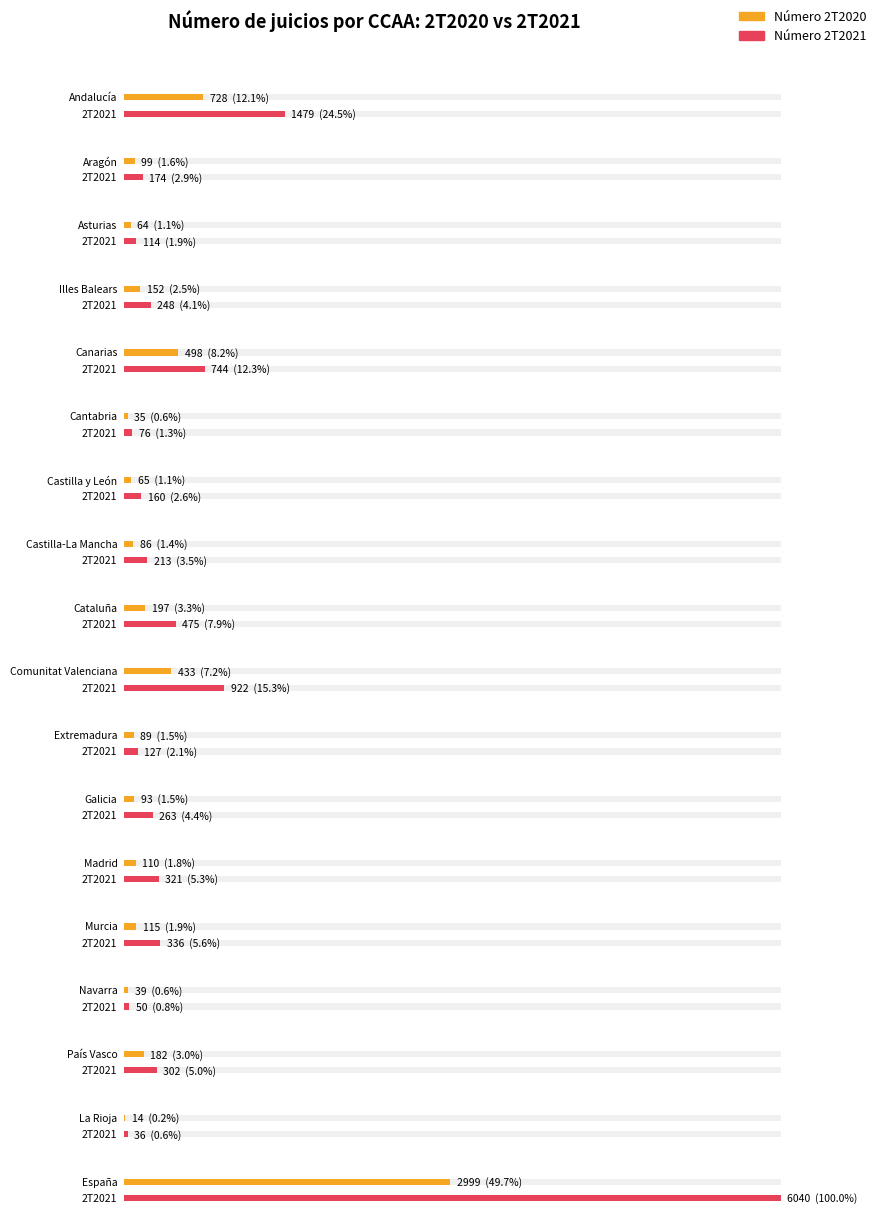

Which series has the widest spread of values?

Número 2T2021